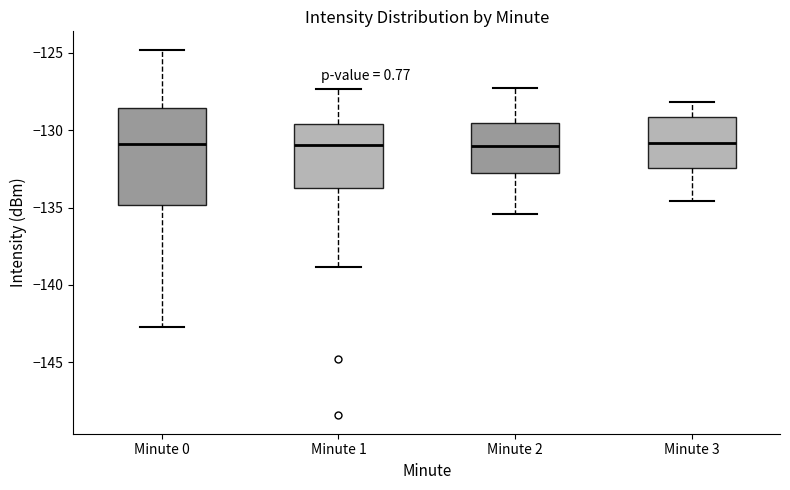

Where is the lower edge of the box for Minute 2 on the y-axis? The values are not printed on the chart, so give them approximately, as read against the axis.

-133.0